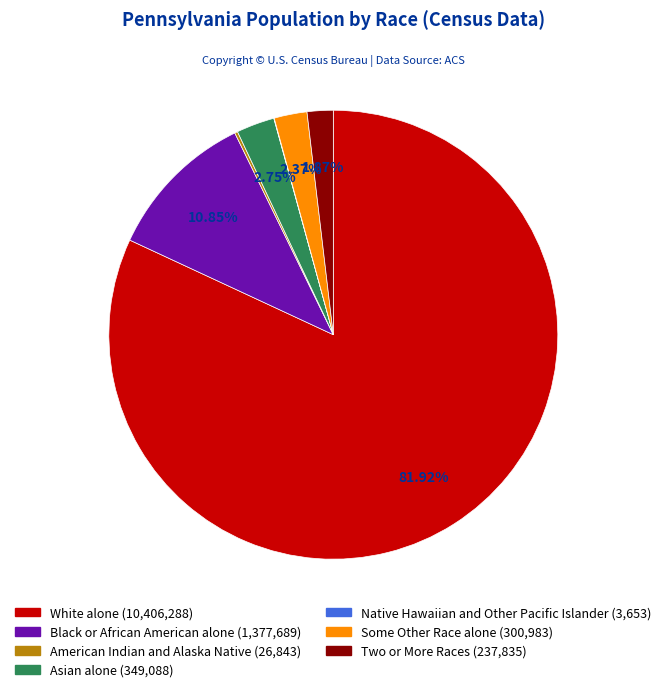

Which slice is the largest?

White alone